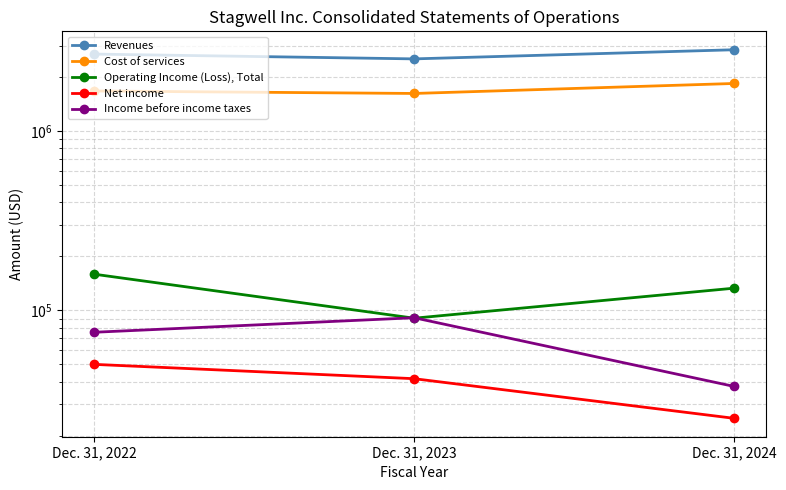

Count the Cost of services values in the range 1621174 to 1842978.

3